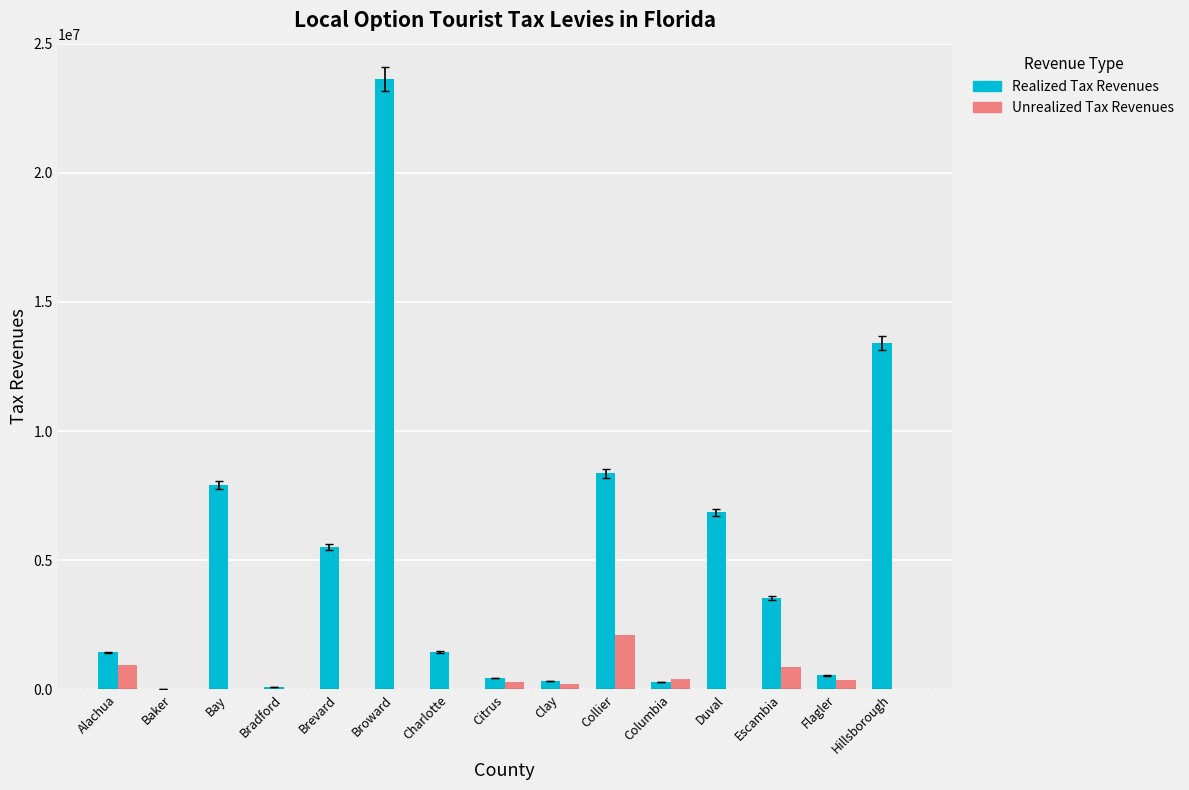

Read the Unrealized Tax Revenues value at Collier.

2091956.0